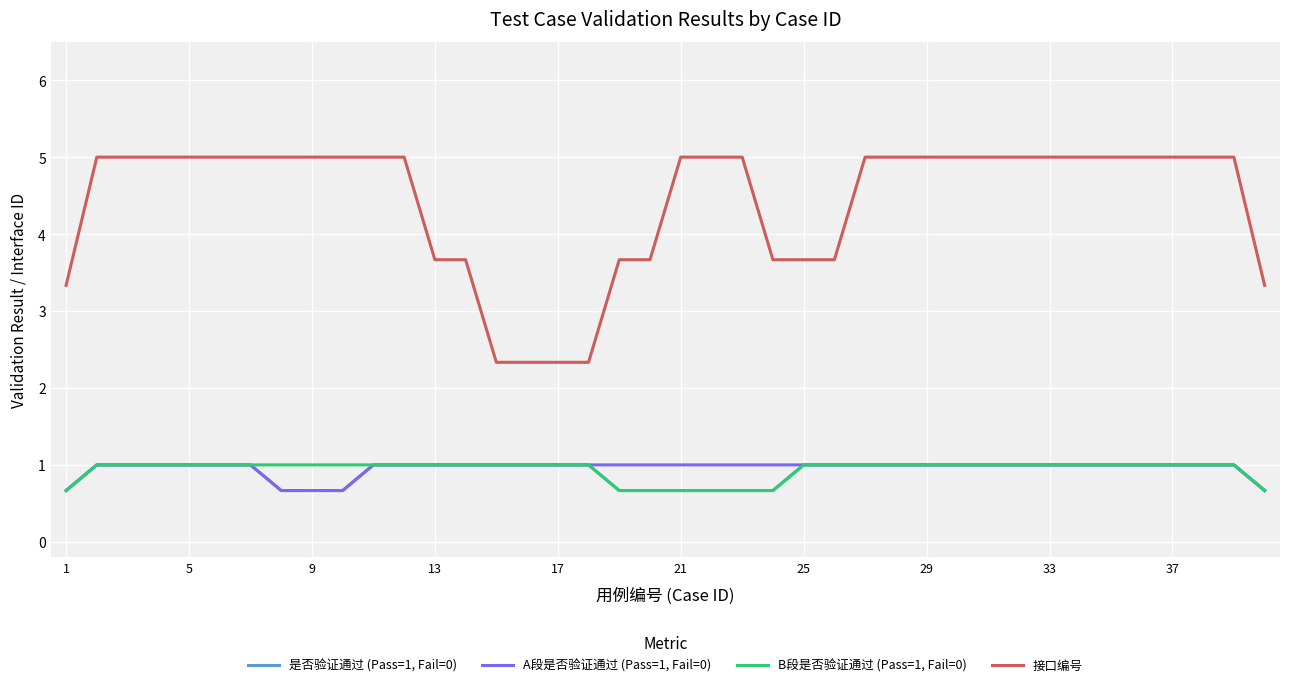

Which series has the widest spread of values?

接口编号